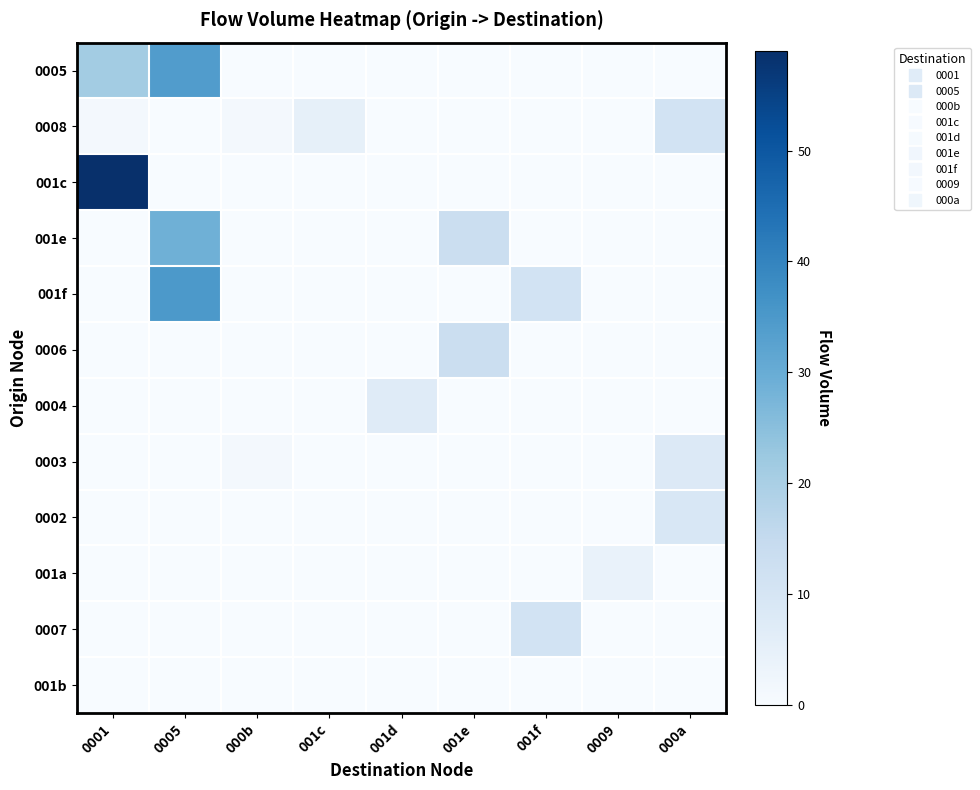

At which category is the sum across all series the highest?

0005